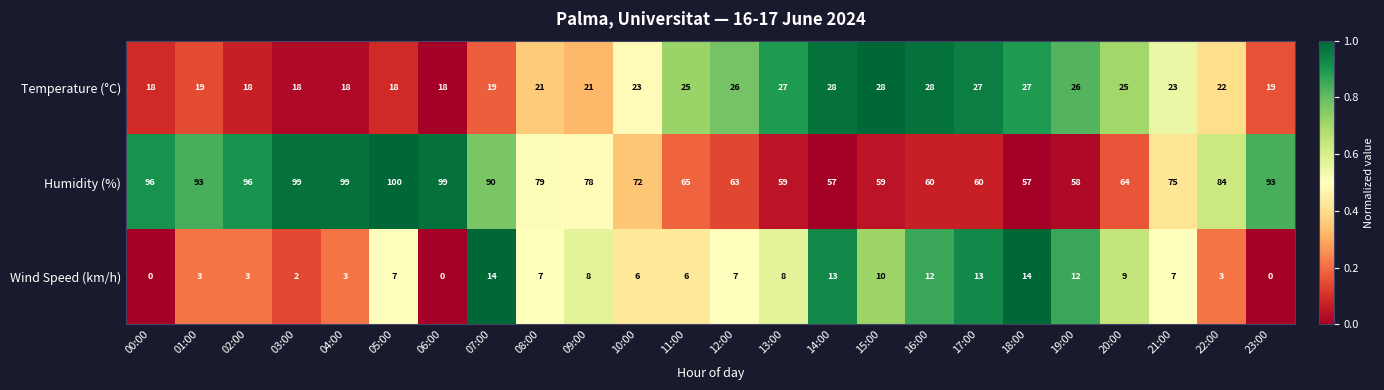

Count the number of categories in the chart.

24